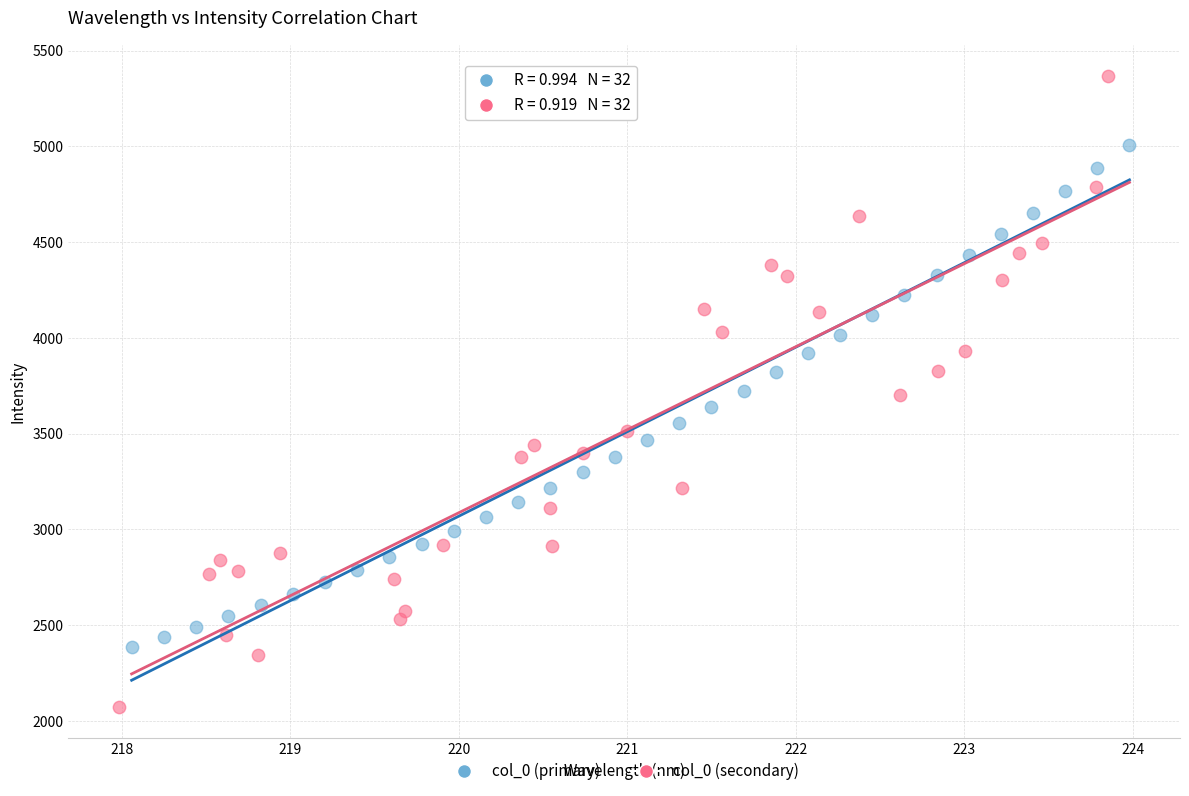

Which series contains the lowest Y value?

col_0 (secondary)